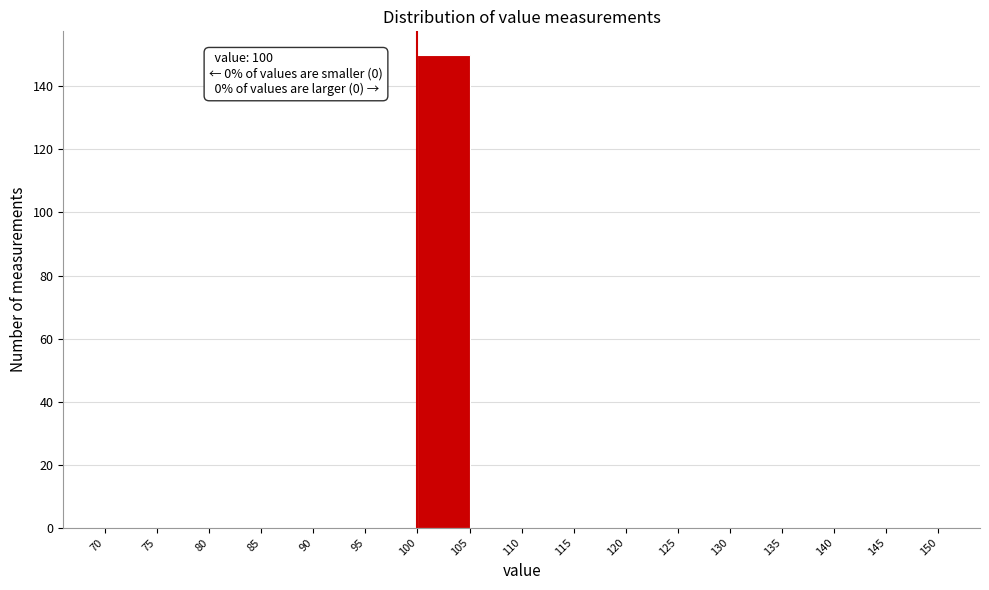

Over which range of the x-axis is the bar tallest?

100 to 105